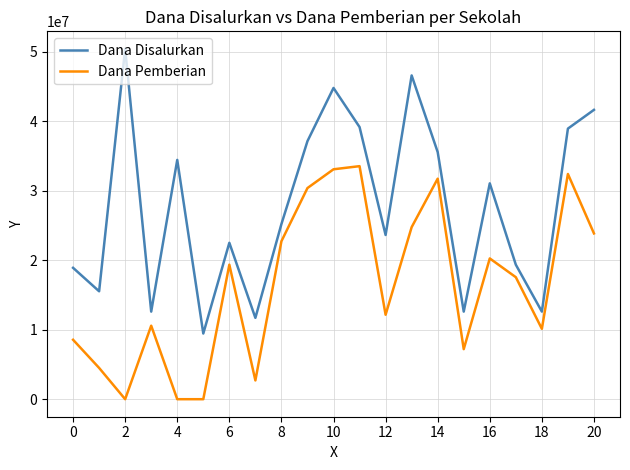

List the series in order of their peak value, highest first.

Dana Disalurkan, Dana Pemberian